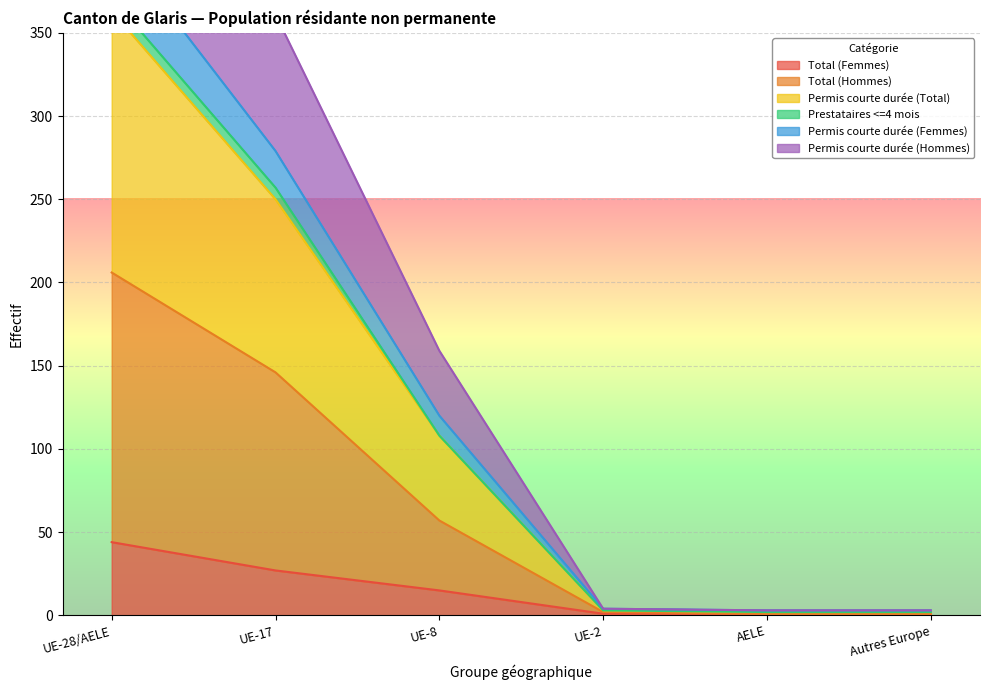

True or false: Total (Femmes) has a value of 12 at UE-17.

False